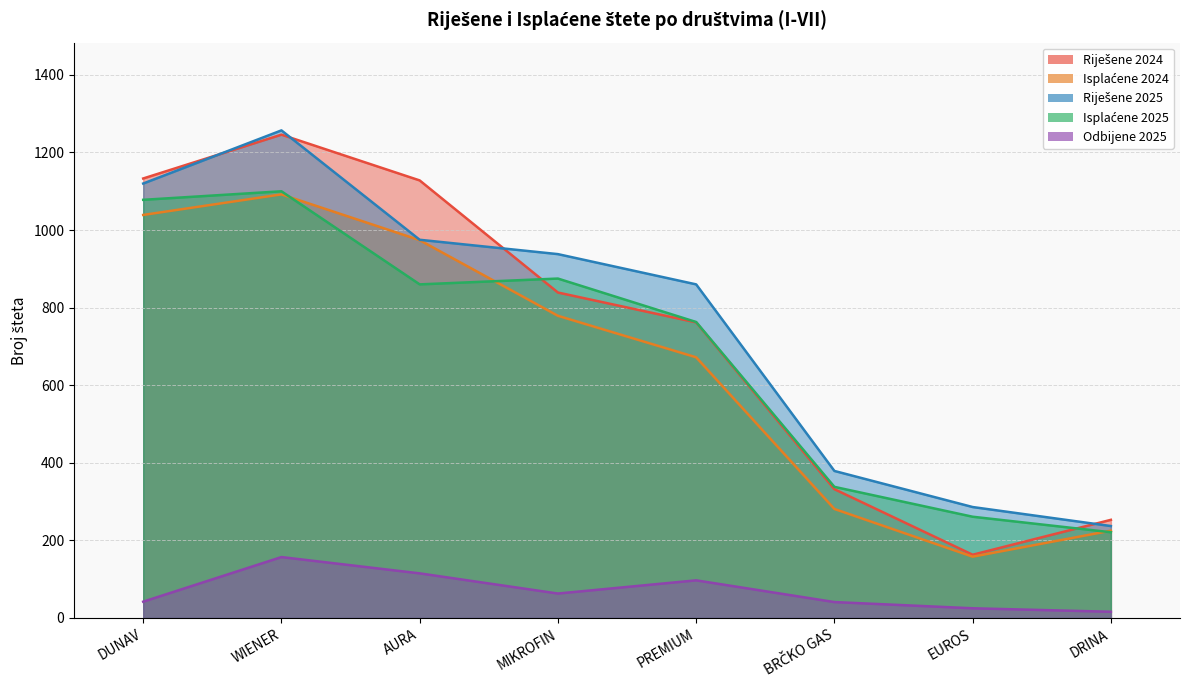

Read the Odbijene 2025 value at BRČKO GAS, to the nearest 5.

40